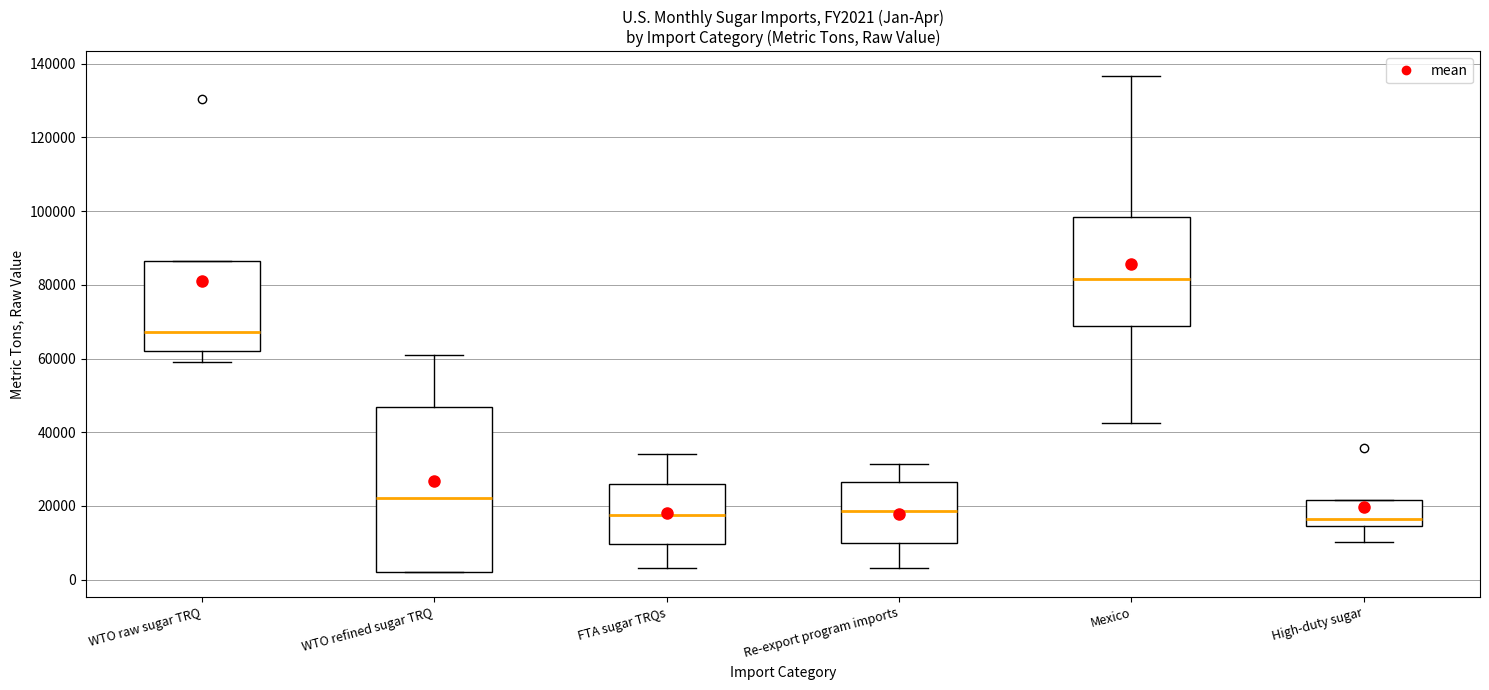

Reading left to right, transcribe this box plot: for each box, give where its median line is, the range the box spans, and where its two whiskers end, as read against the y-axis. The values are not printed on the chart, so give them approximately, as read against the axis.

WTO raw sugar TRQ: median 68000, box 62000 to 86000, whiskers 60000 to 86000
WTO refined sugar TRQ: median 22000, box 2000 to 46000, whiskers 2000 to 62000
FTA sugar TRQs: median 18000, box 10000 to 26000, whiskers 4000 to 34000
Re-export program imports: median 18000, box 10000 to 26000, whiskers 4000 to 32000
Mexico: median 82000, box 68000 to 98000, whiskers 42000 to 136000
High-duty sugar: median 16000, box 14000 to 22000, whiskers 10000 to 22000